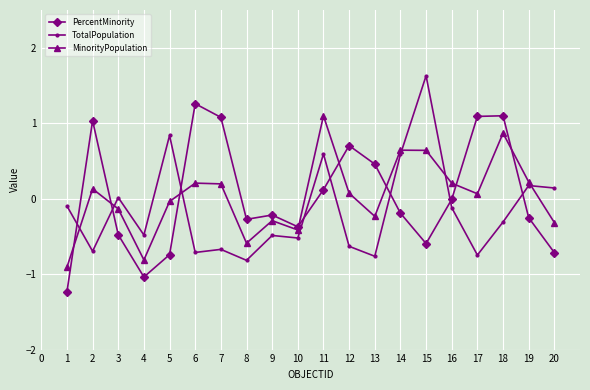

What is the average value of the TotalPopulation series?

-0.2